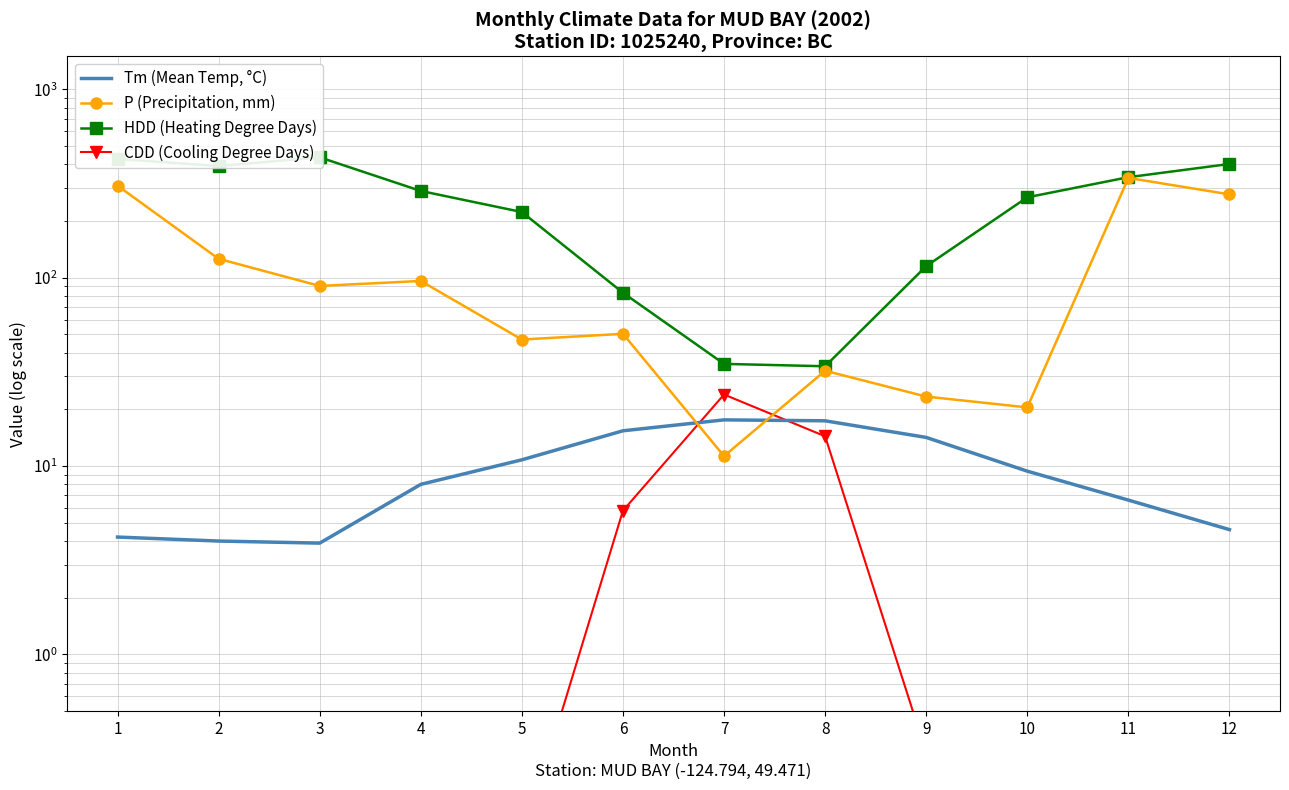

What is the minimum value for Tm (Mean Temp, °C)?

3.9